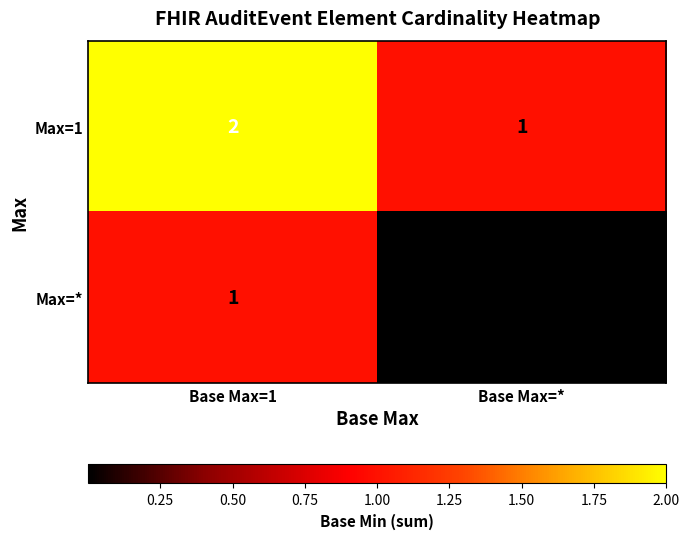

Rank the series at Base Max=* from lowest to highest value.

Max=*, Max=1